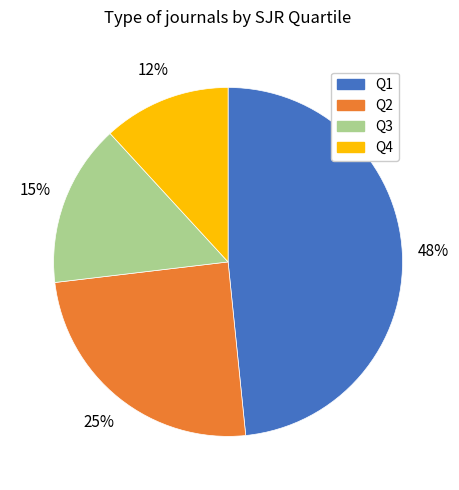

What percentage is the Q3 slice, to the nearest percent?

15%